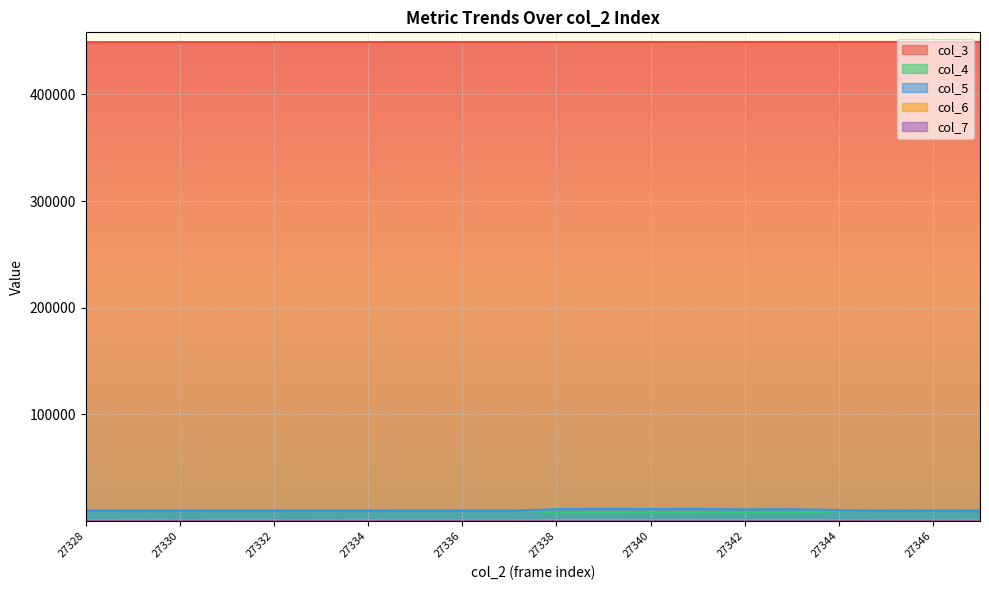

How many interior local valleys does the col_4 series have?

7